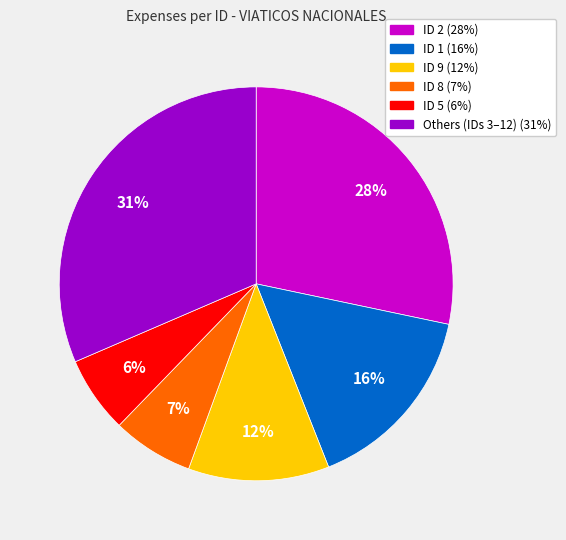

How many segments does this pie chart have?

6